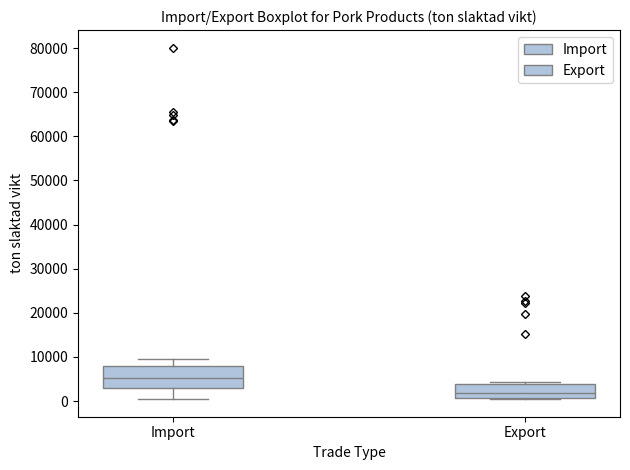

Comparing the boxes themselves (not the whiskers), which one is the tallest?

Import